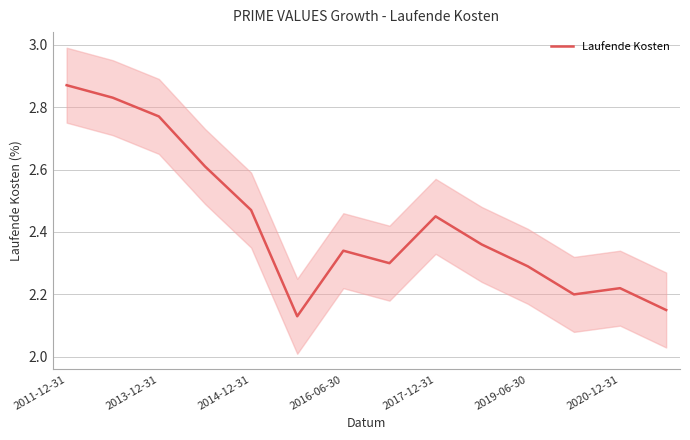

What is the label of the 14th point from the right?

2011-12-31